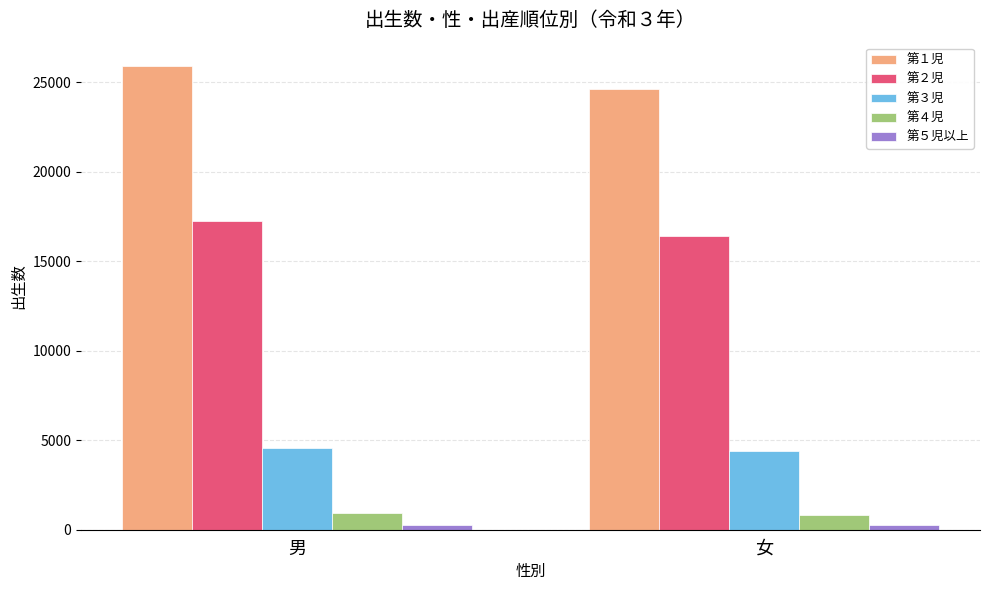

What is the maximum value shown in the chart?

25911